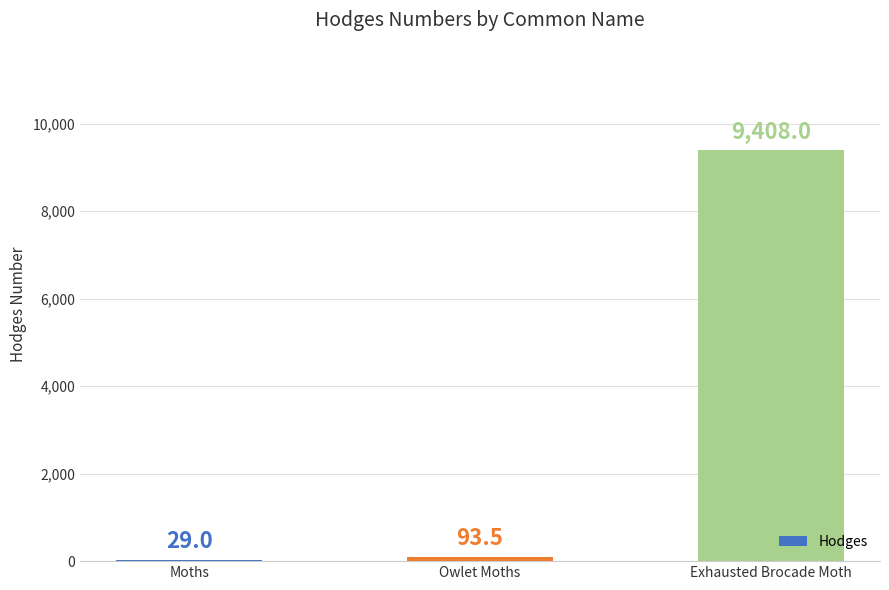

Is it true that the value at Exhausted Brocade Moth is 16892.9?

False